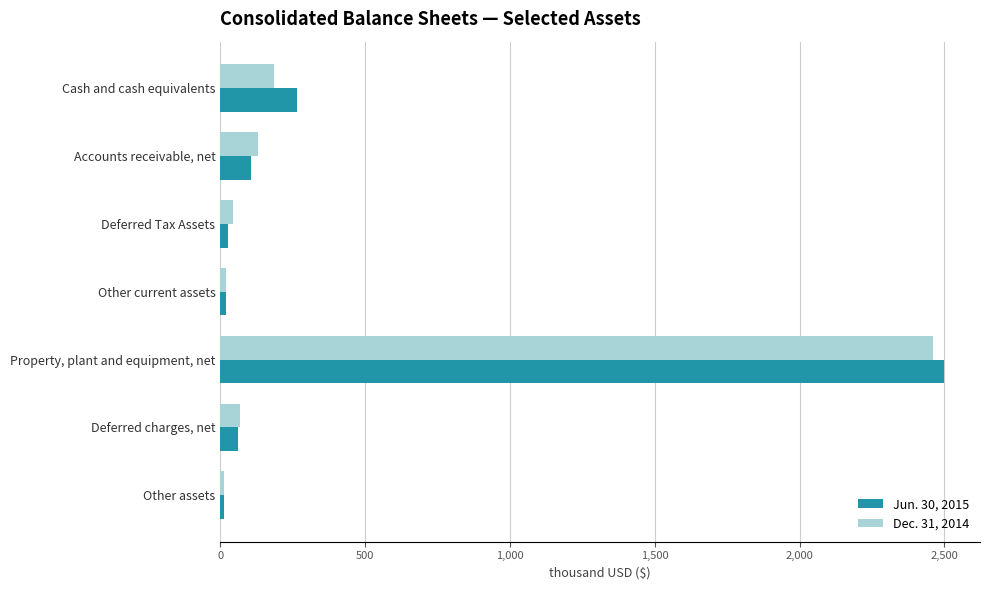

What are all the series names shown in the legend?

Jun. 30, 2015, Dec. 31, 2014